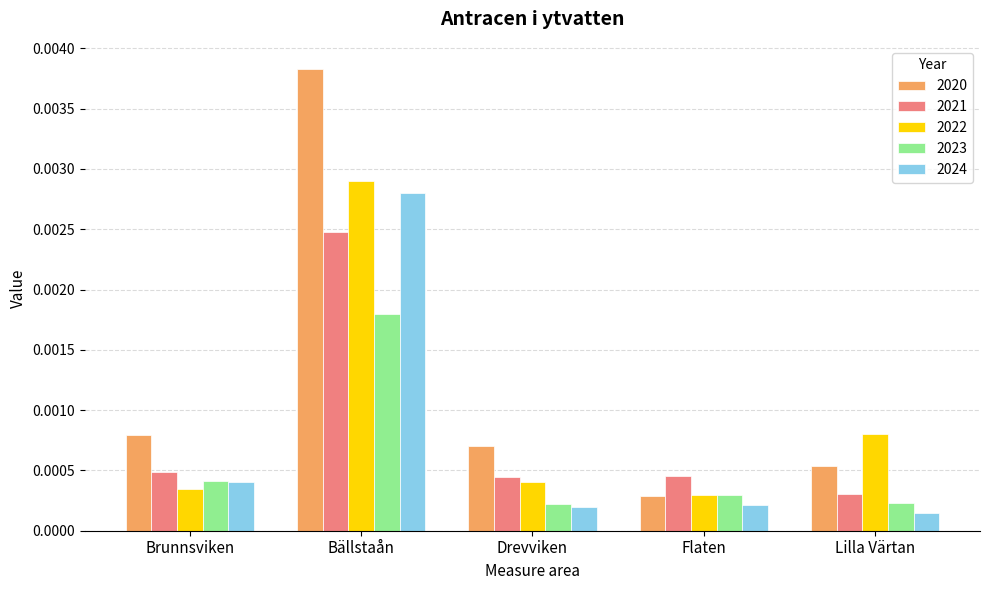

Rank the categories by 2020 value from highest to lowest.

Bällstaån, Brunnsviken, Drevviken, Lilla Värtan, Flaten